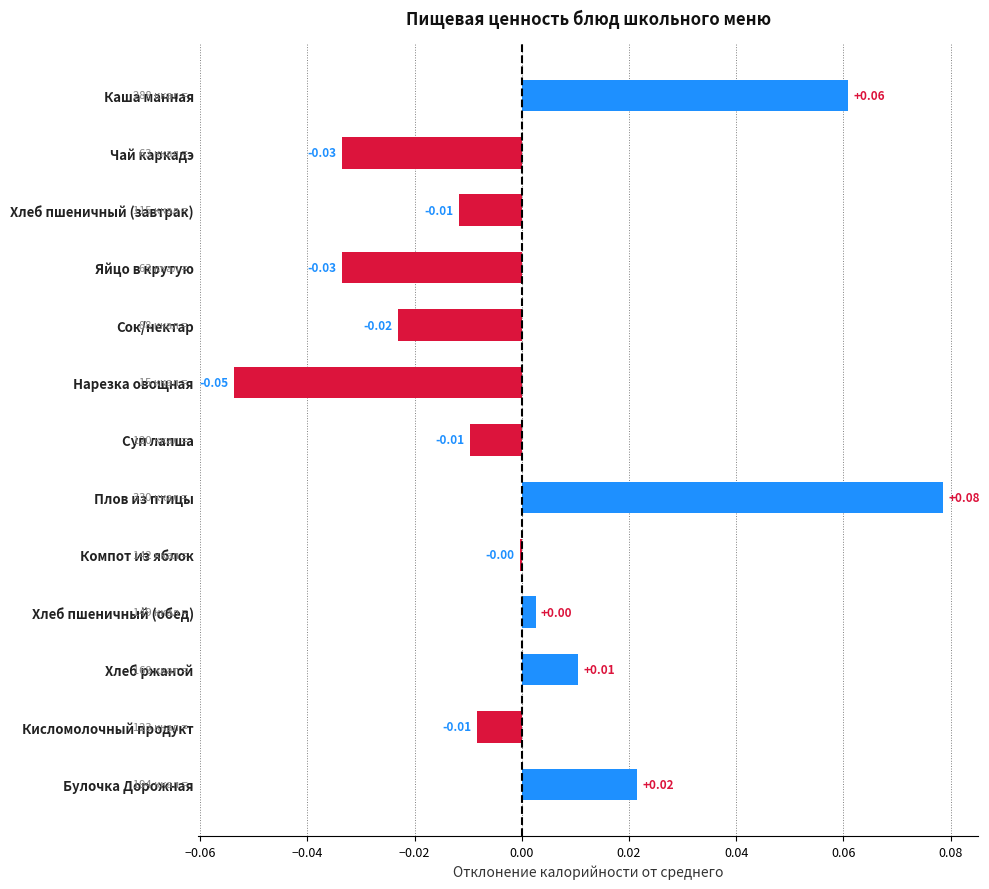

Between Кисломолочный продукт and Сок/нектар, which is larger?

Кисломолочный продукт